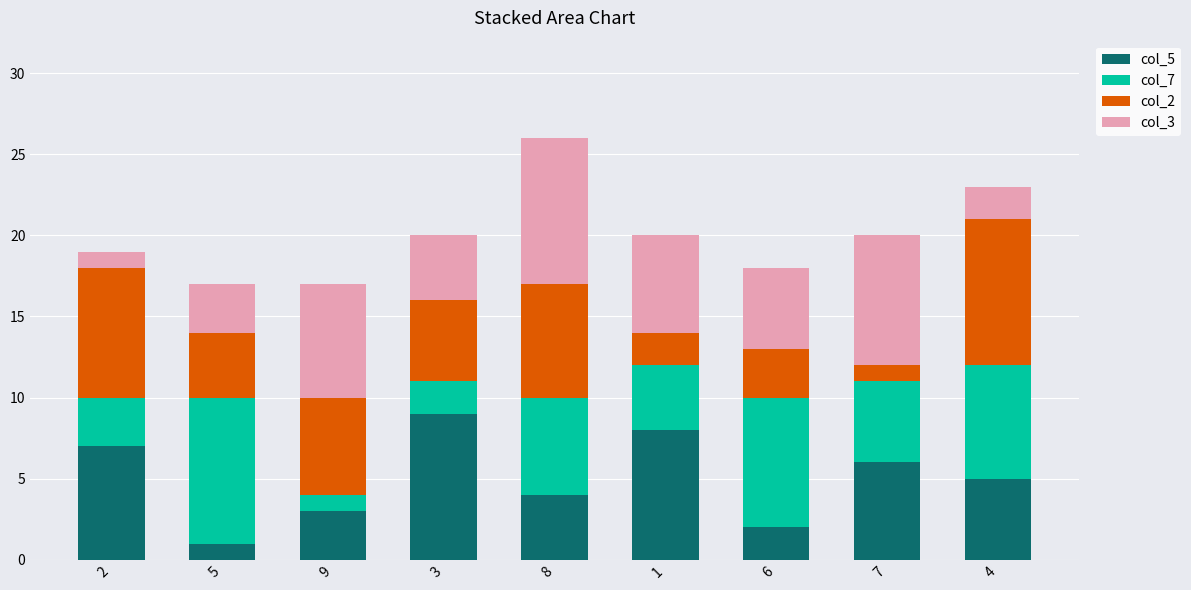

How many data points in col_5 are less than 5?

4